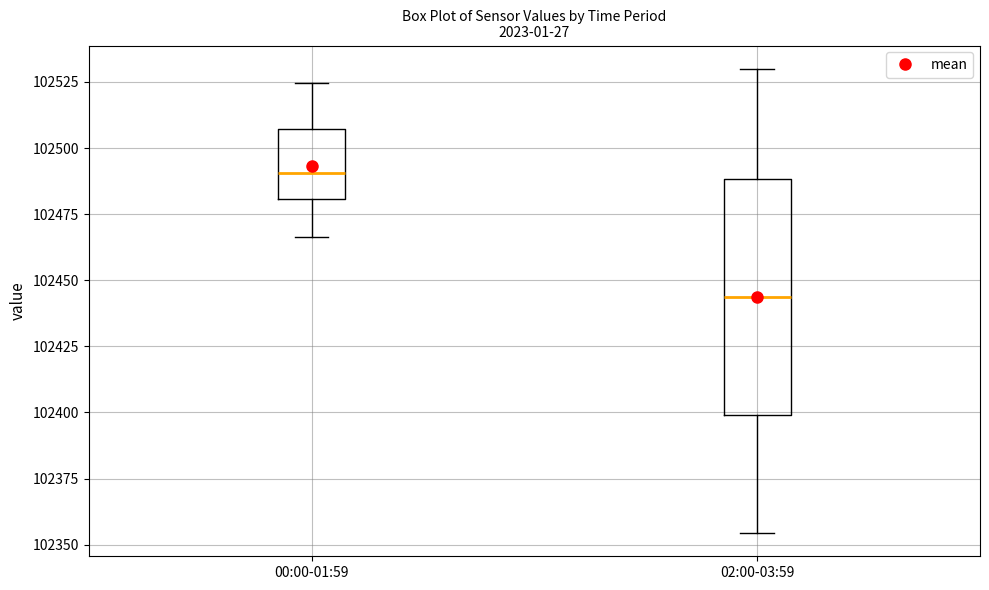

Reading left to right, read every box against the y-axis: the position of its median line, the range the box covers, and the ends of its whiskers. The values are not printed on the chart, so give them approximately, as read against the axis.

00:00-01:59: median 102490, box 102480 to 102505, whiskers 102465 to 102525
02:00-03:59: median 102445, box 102400 to 102490, whiskers 102355 to 102530